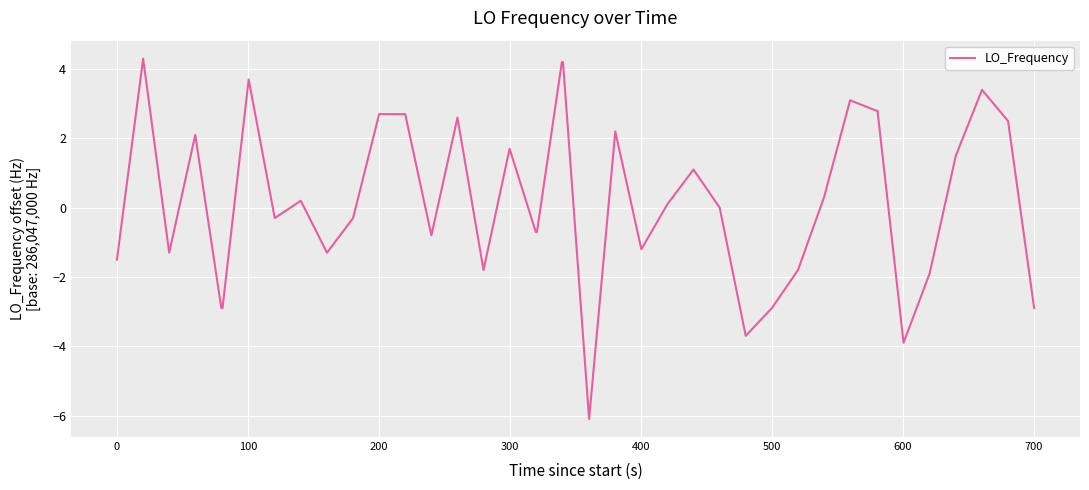

What is the smallest value displayed?

-6.1